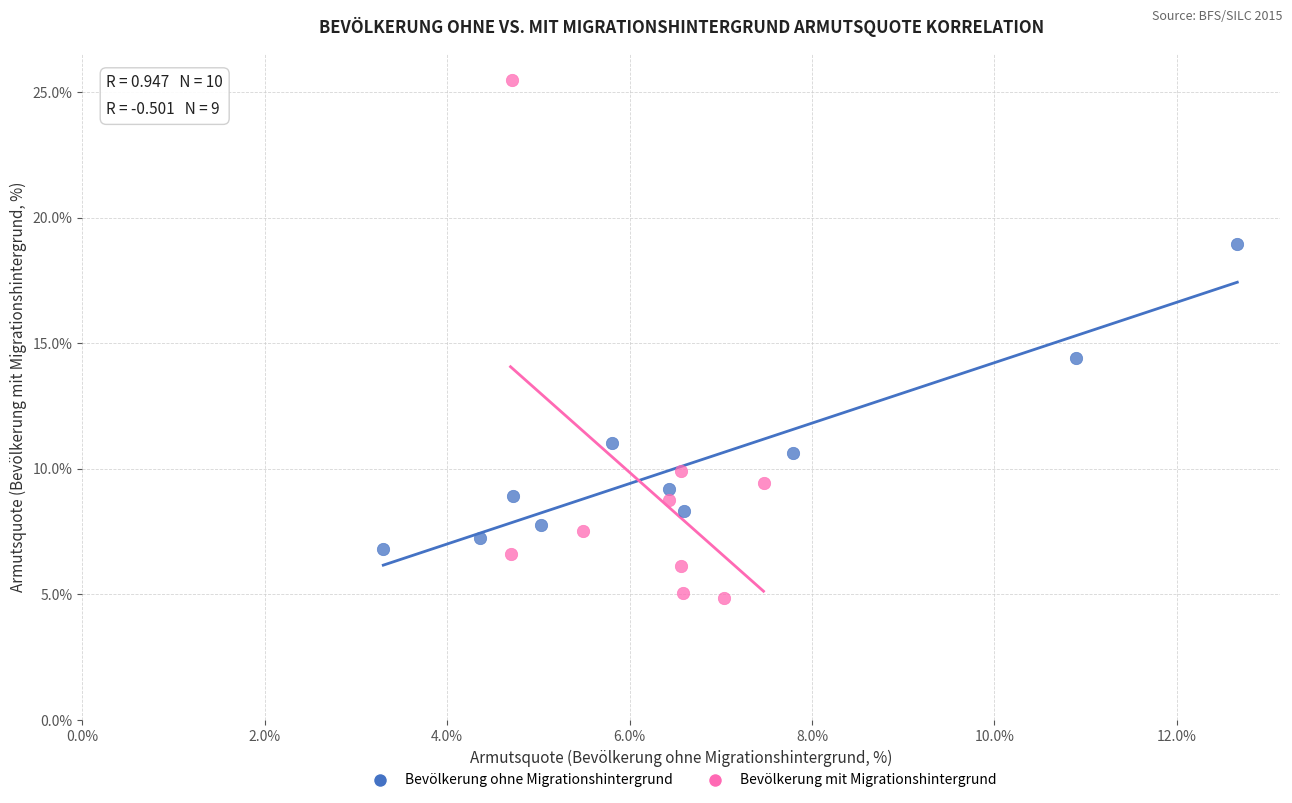

Which series reaches the minimum Y coordinate?

Bevölkerung mit Migrationshintergrund